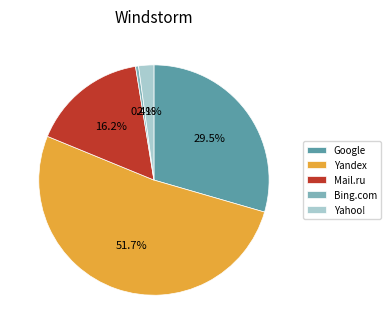

What is the majority slice?

Yandex